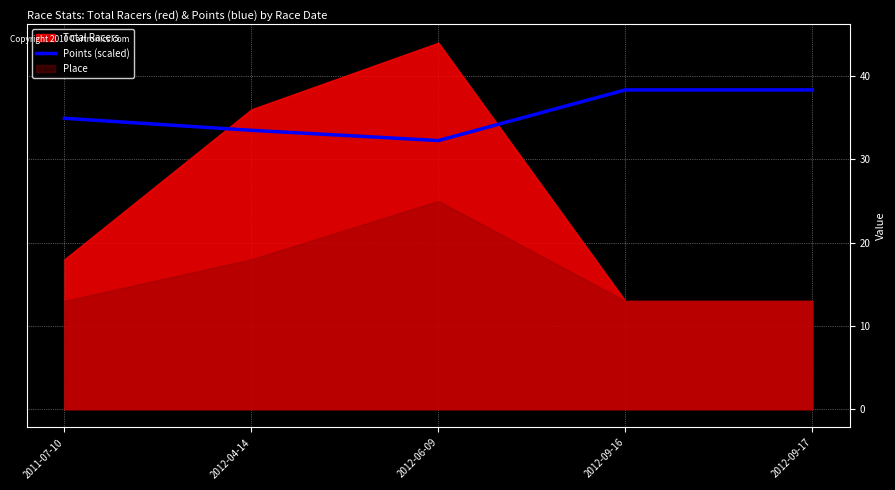

What is the sum of all values?

177.3